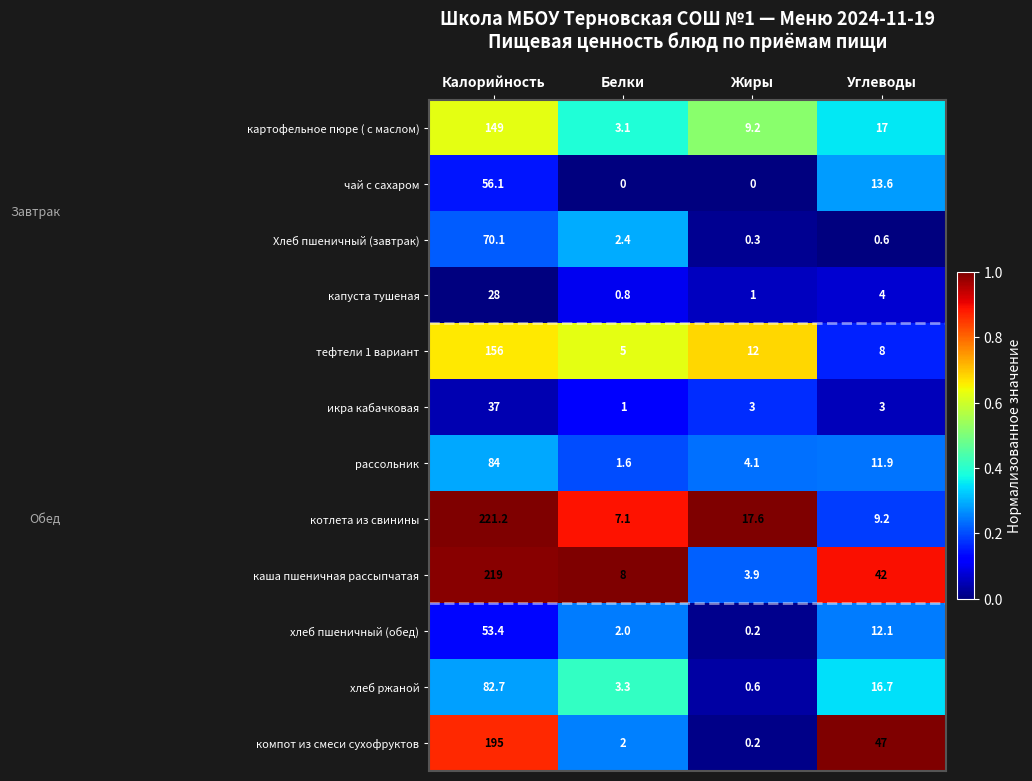

The value of котлета из свинины at Углеводы is 16.4. True or false?

False